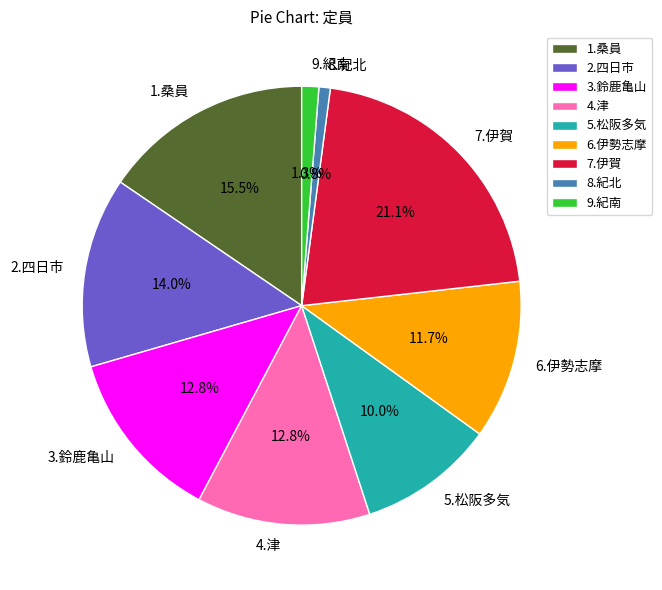

Which slice is the largest?

7.伊賀